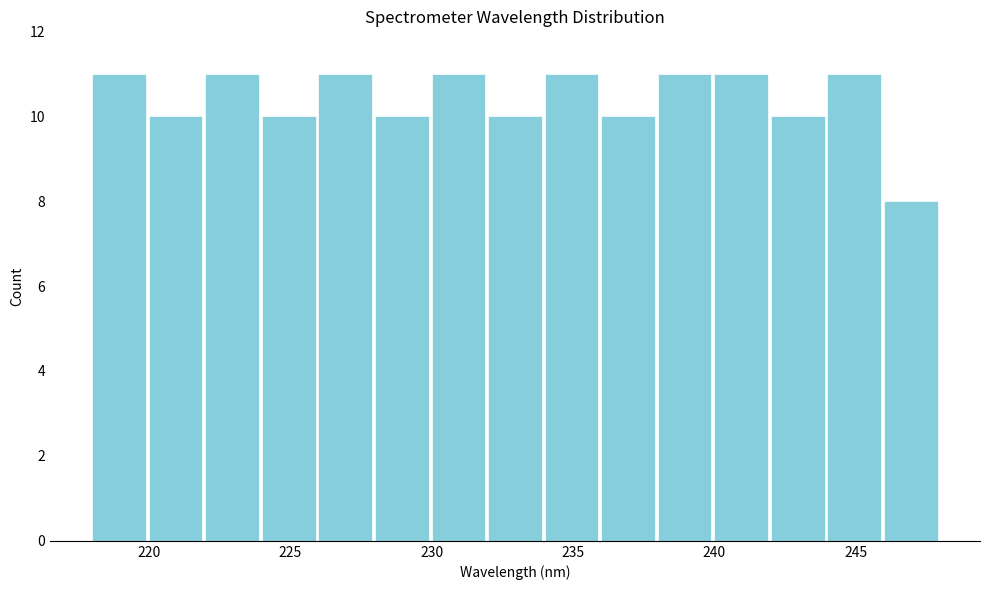

Reading left to right, list every bar in this chart as the range it spans on the x-axis followed by its height. The values are not printed on the chart, so give them approximately, as read against the axis.

218 to 220: 11
220 to 222: 10
222 to 224: 11
224 to 226: 10
226 to 228: 11
228 to 230: 10
230 to 232: 11
232 to 234: 10
234 to 236: 11
236 to 238: 10
238 to 240: 11
240 to 242: 11
242 to 244: 10
244 to 246: 11
246 to 248: 8